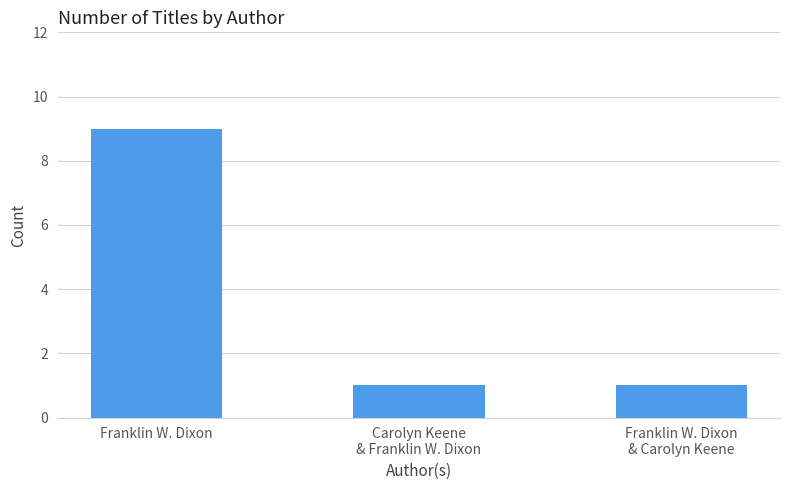

The value at Franklin W. Dixon is 9. True or false?

True